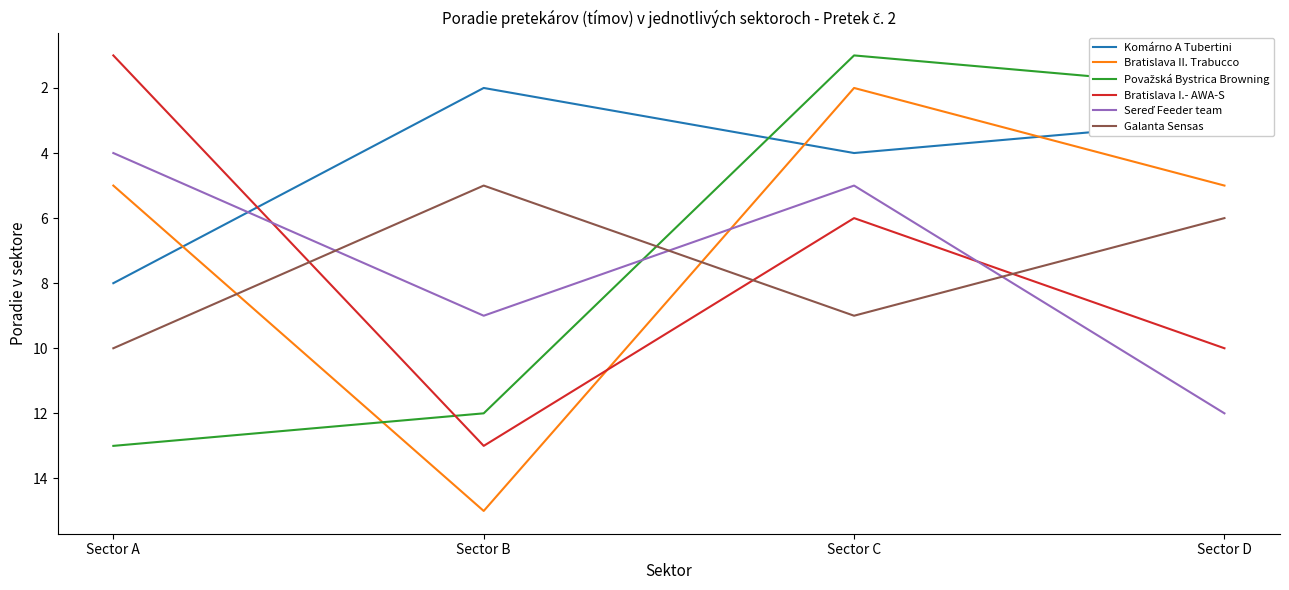

Does the chart have visible grid lines?

No